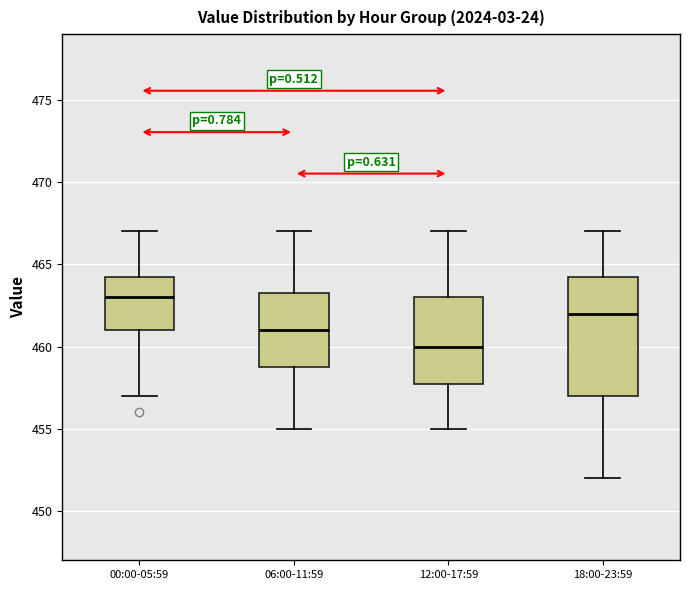

Where does the median line of the box for 12:00-17:59 sit on the y-axis? The values are not printed on the chart, so give them approximately, as read against the axis.

460.0